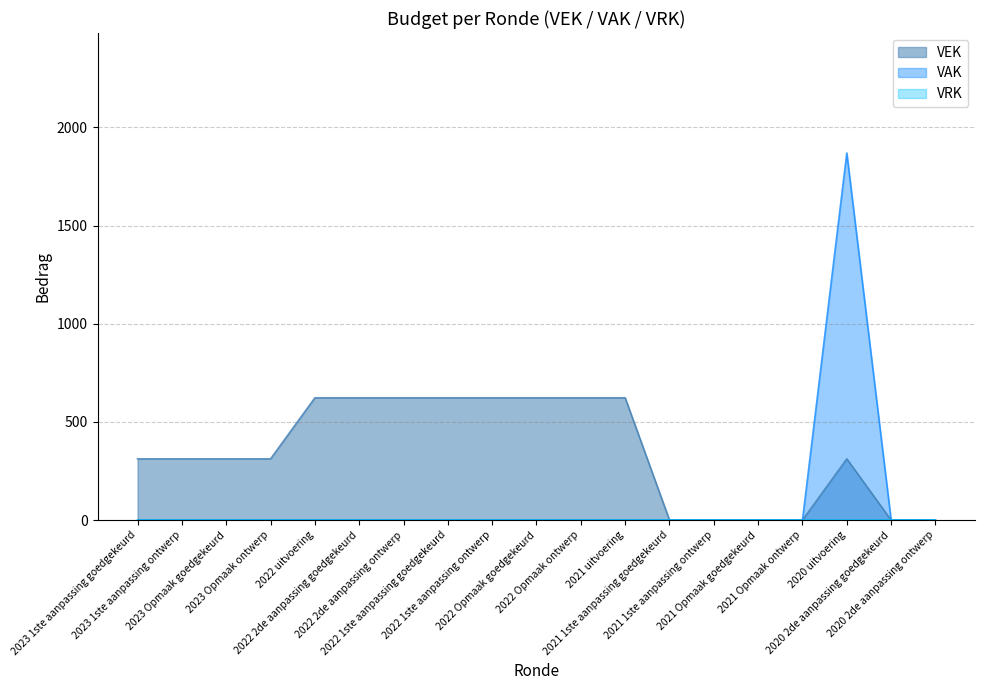

What is the approximate value at 2022 1ste aanpassing ontwerp?

623